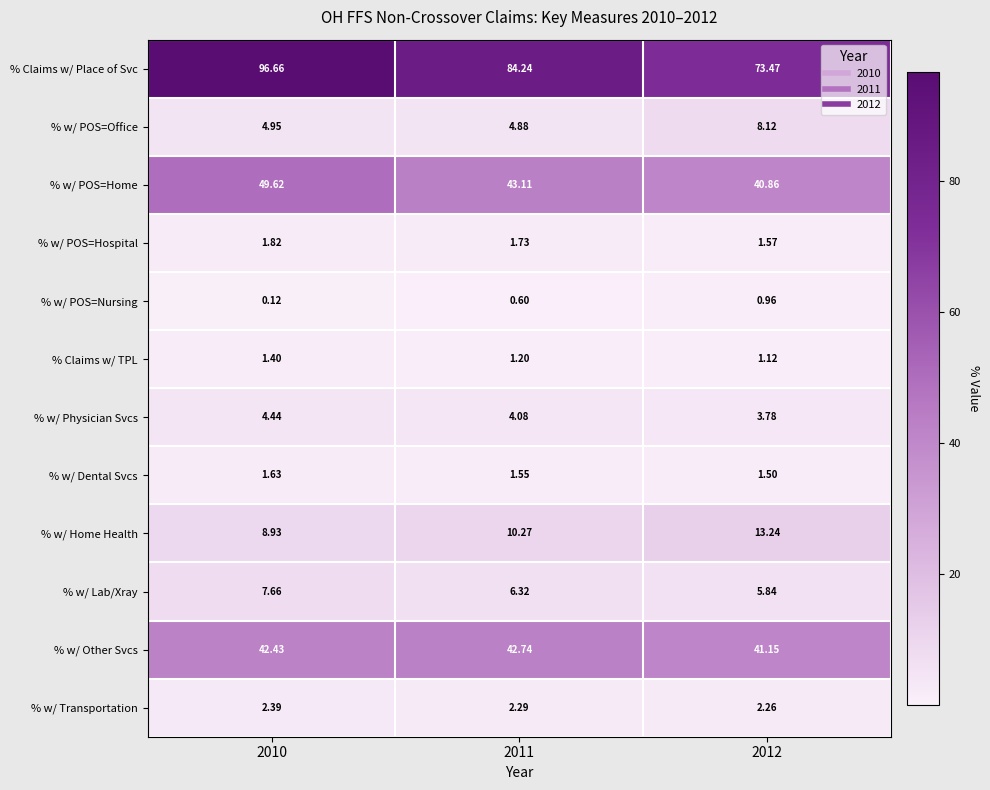

Between 2010 and 2011, which series saw the biggest shift?

% Claims w/ Place of Svc